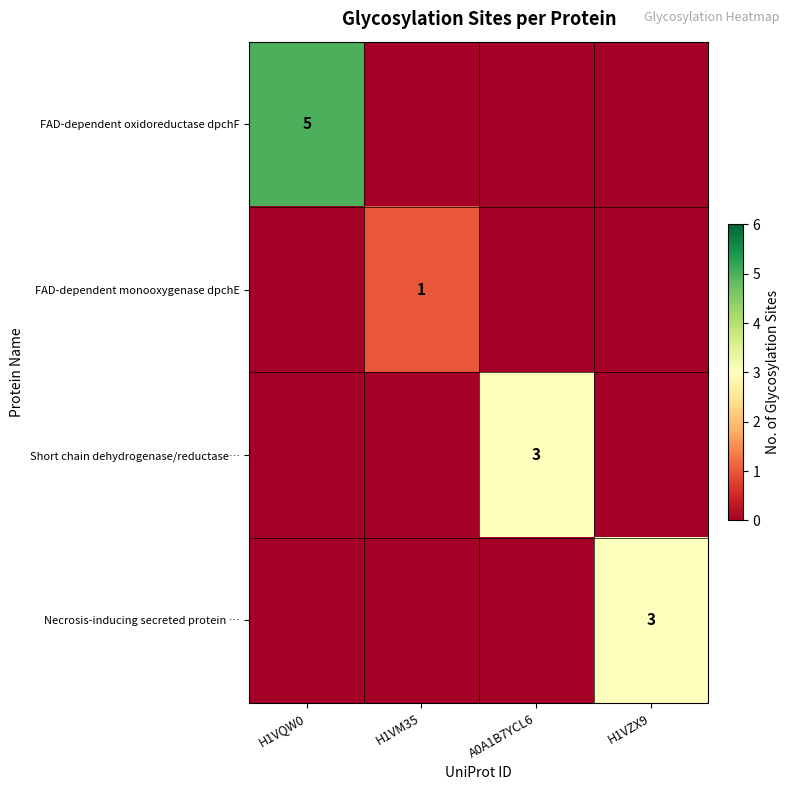

True or false: FAD-dependent oxidoreductase dpchF has a value of 5 at H1VQW0.

True